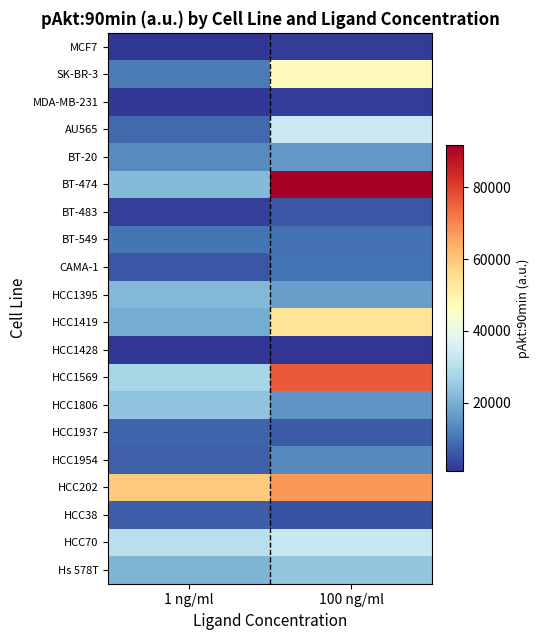

Which series has the largest range (max minus min)?

BT-474